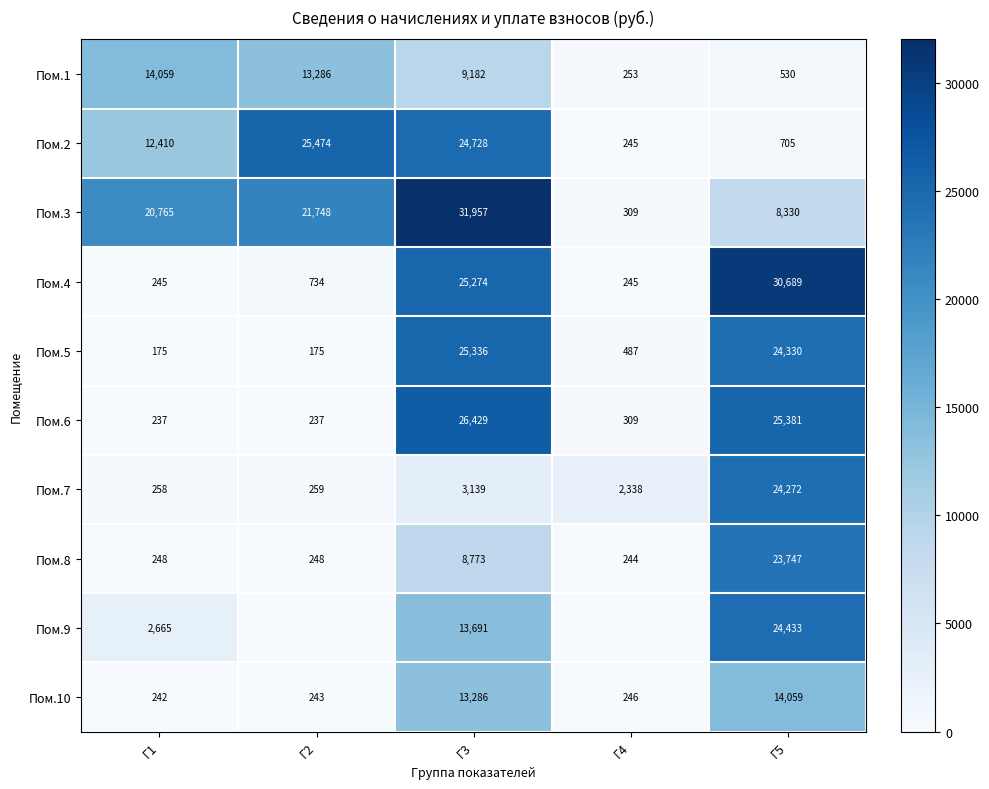

The value of Пом.6 at Г5 is 40983. True or false?

False